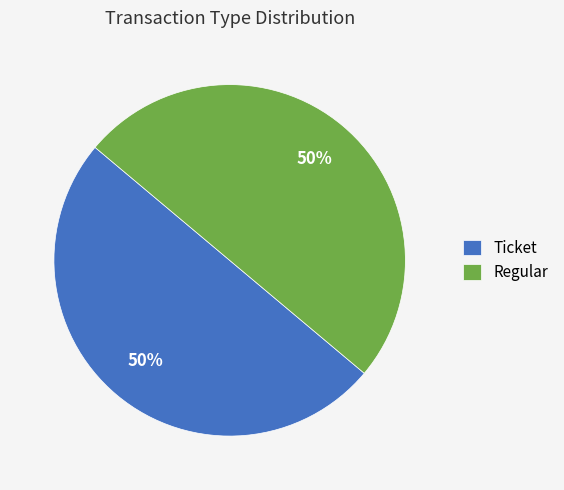

To the nearest percent, what is the combined percentage of Regular and Ticket?

100%